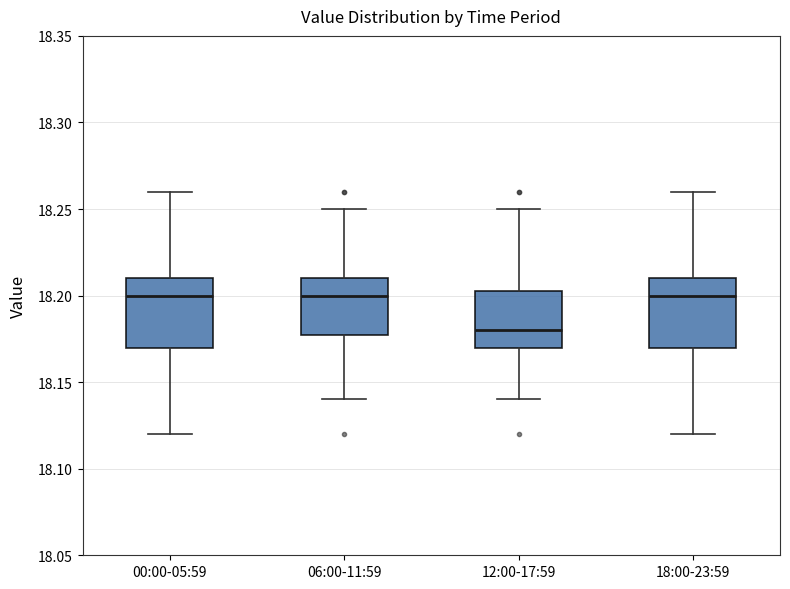

Reading left to right, read every box against the y-axis: the position of its median line, the range the box covers, and the ends of its whiskers. The values are not printed on the chart, so give them approximately, as read against the axis.

00:00-05:59: median 18.200, box 18.170 to 18.210, whiskers 18.120 to 18.260
06:00-11:59: median 18.200, box 18.180 to 18.210, whiskers 18.140 to 18.250
12:00-17:59: median 18.180, box 18.170 to 18.205, whiskers 18.140 to 18.250
18:00-23:59: median 18.200, box 18.170 to 18.210, whiskers 18.120 to 18.260